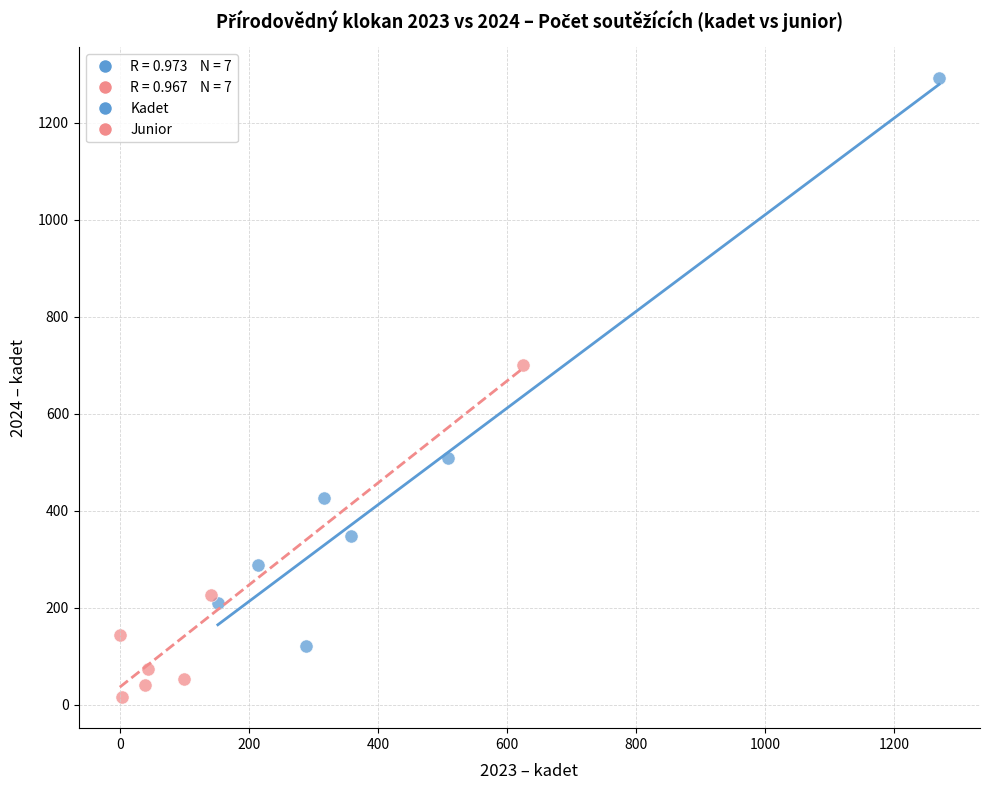

Which series reaches the maximum Y coordinate?

Kadet